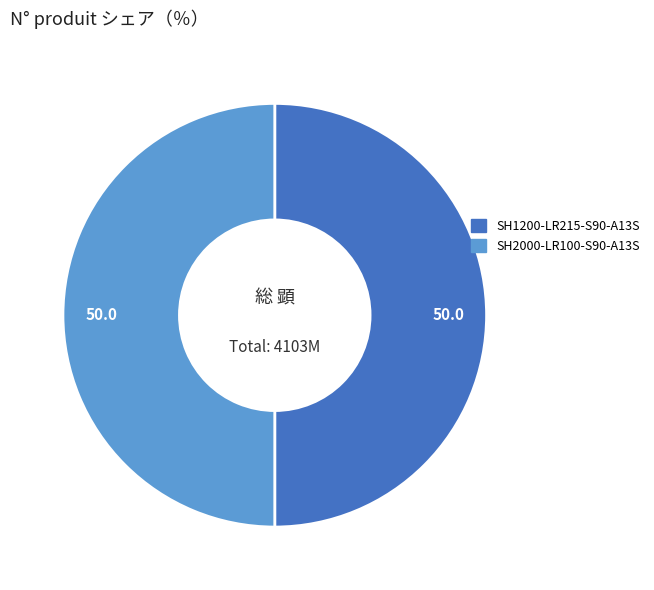

True or false: SH1200-LR215-S90-A13S accounts for 50% of the total.

True